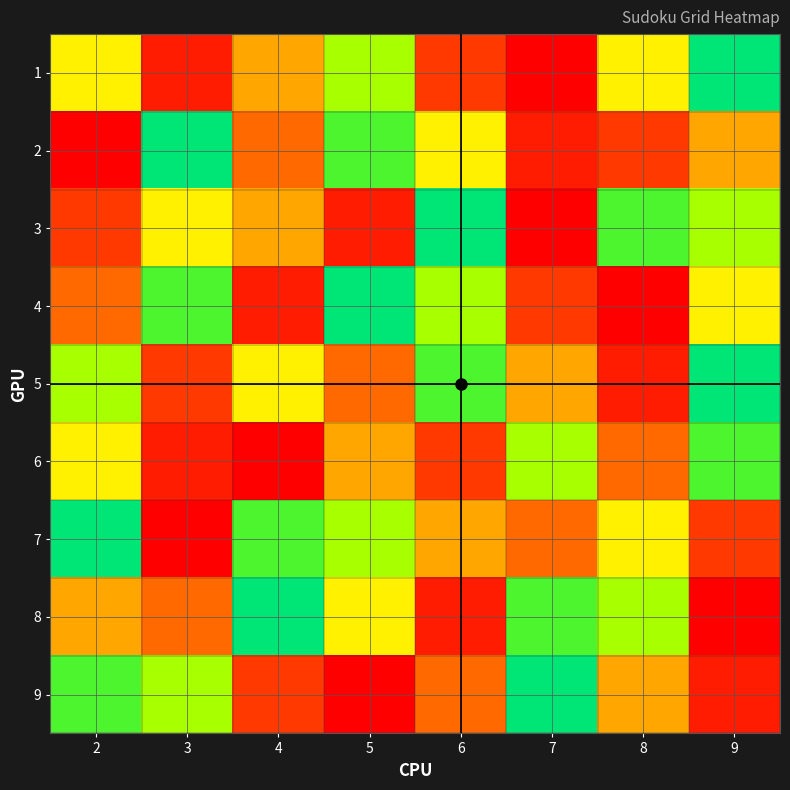

At which category is the sum across all series the highest?

9